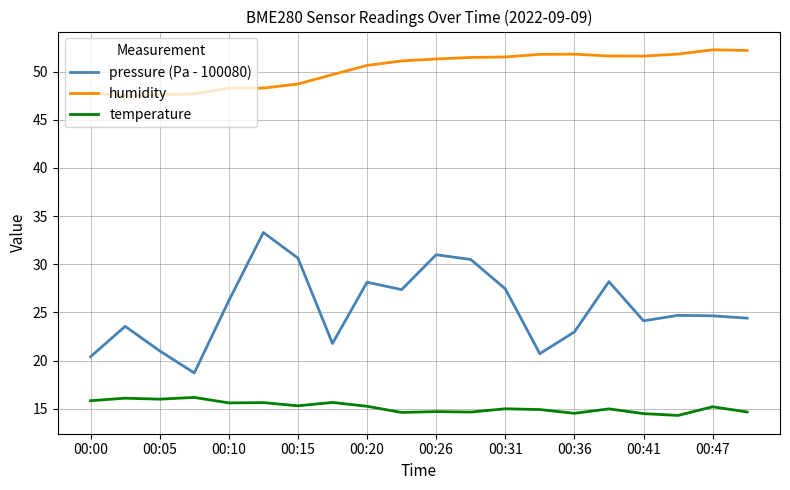

Which series has the largest total across all categories?

humidity